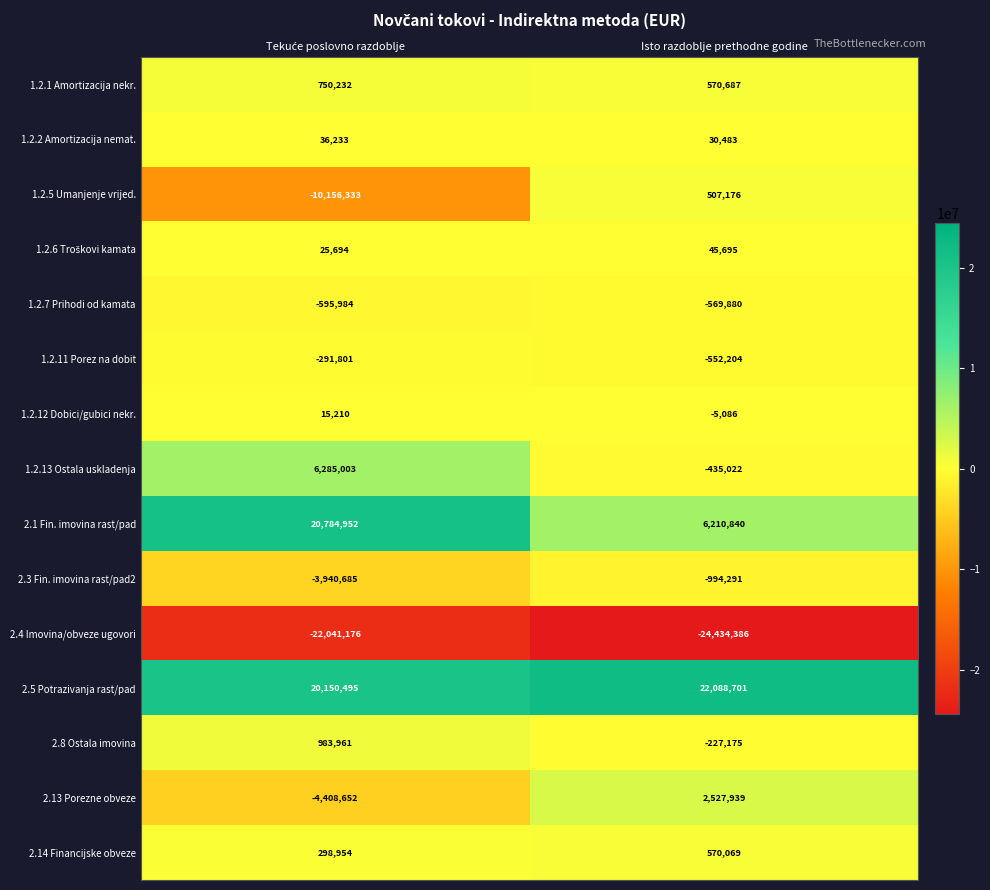

True or false: 1.2.5 Umanjenje vrijed. has a value of 257497 at Isto razdoblje prethodne godine.

False